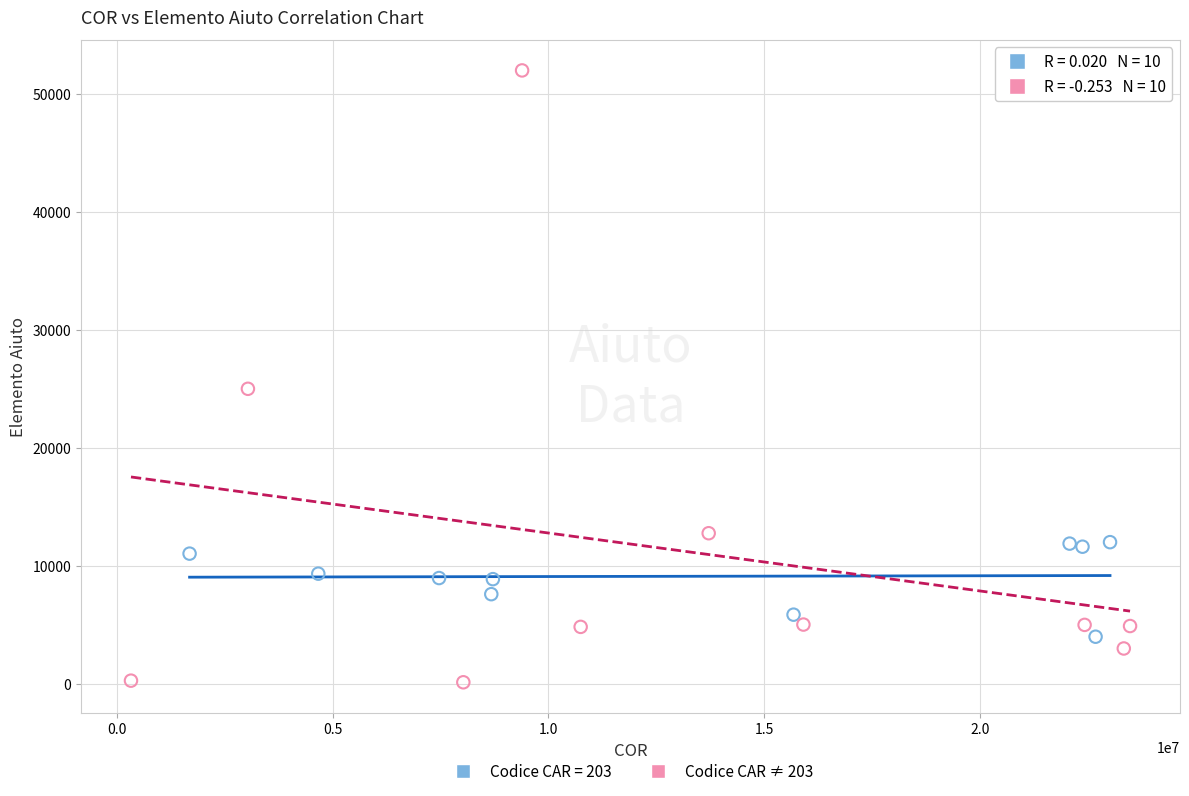

Which series reaches the maximum Y coordinate?

Codice CAR ≠ 203